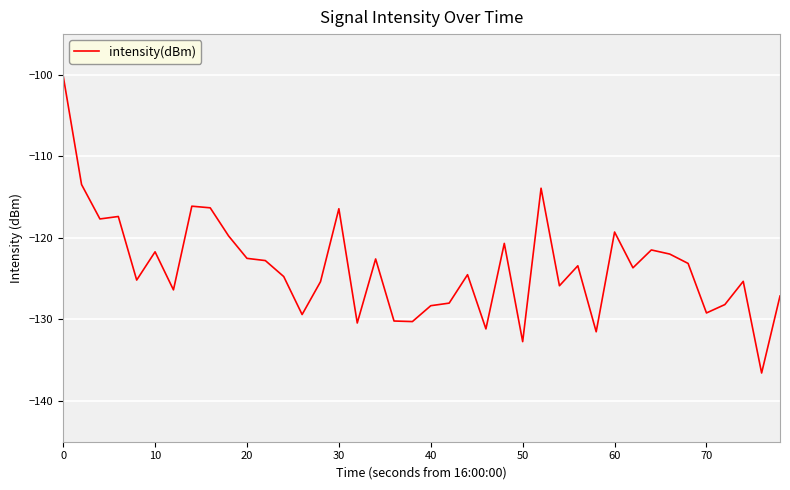

What is the smallest value displayed?

-136.6